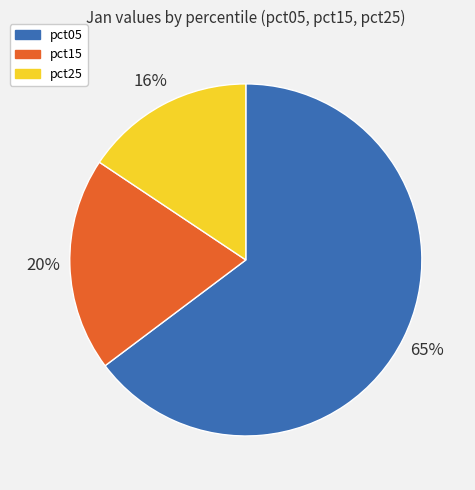

To the nearest percent, what is the average slice percentage?

33%